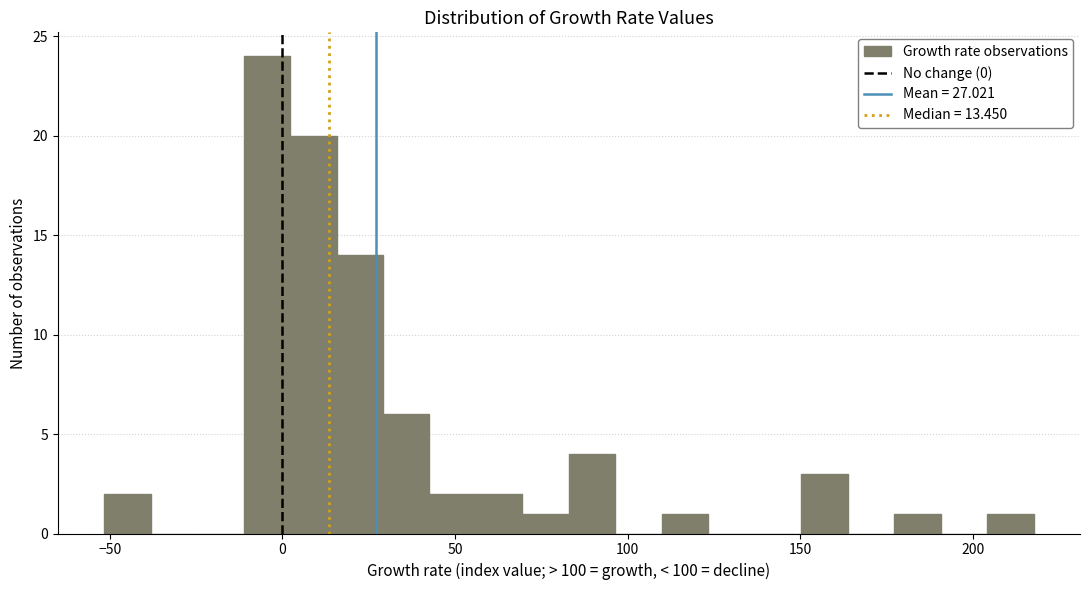

Around what value on the x-axis is the tallest bar? Give the approximate position of its centre, as read against the axis.

-5